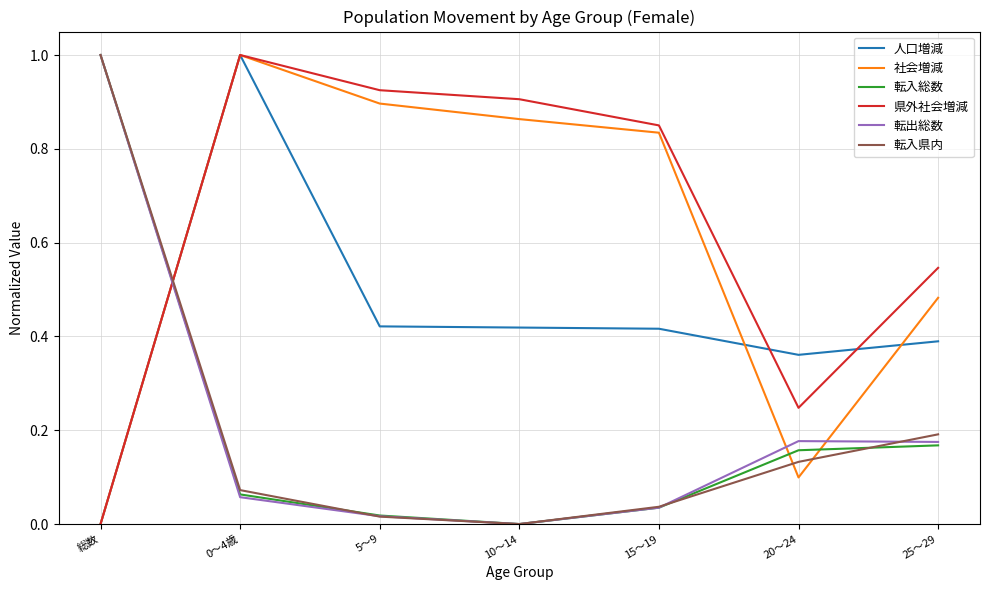

True or false: 県外社会増減 has more than 1 points higher than both neighbors.

False